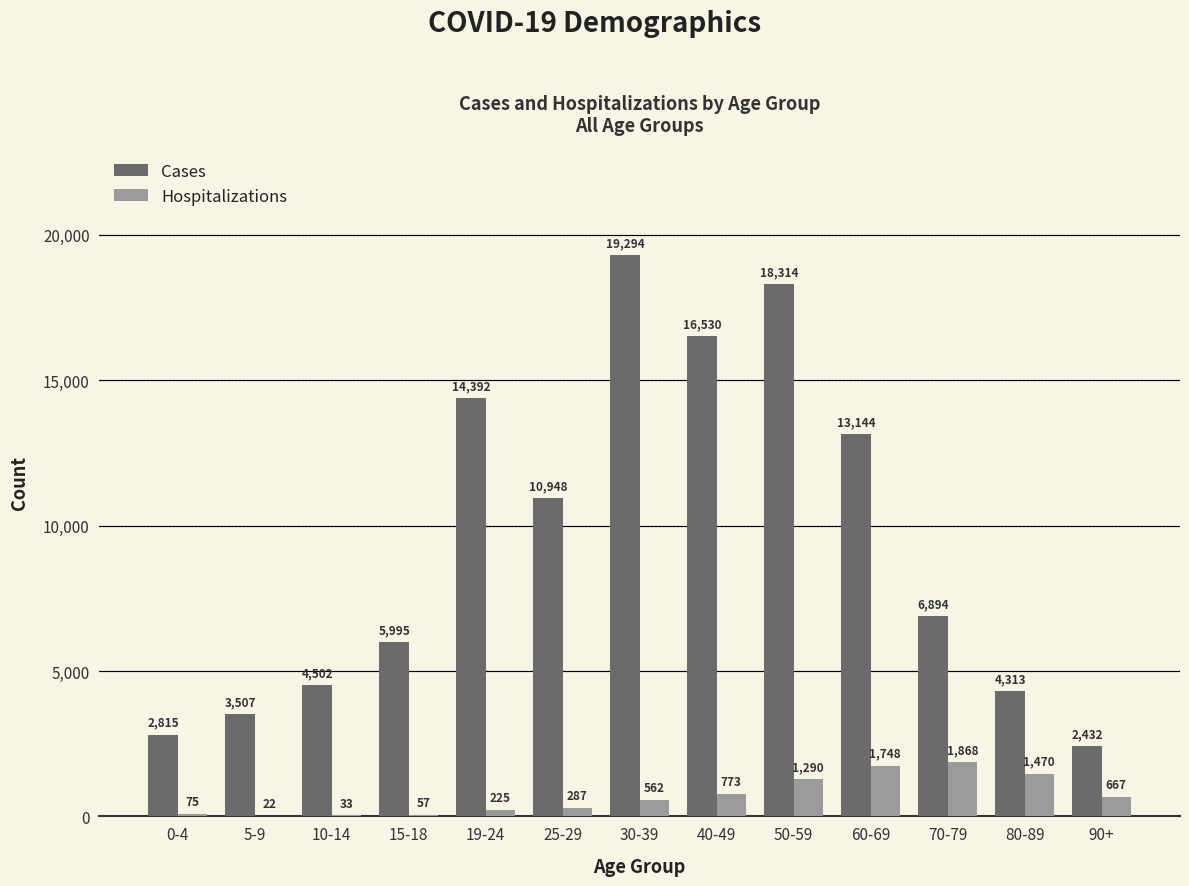

At which label does Hospitalizations reach its peak?

70-79